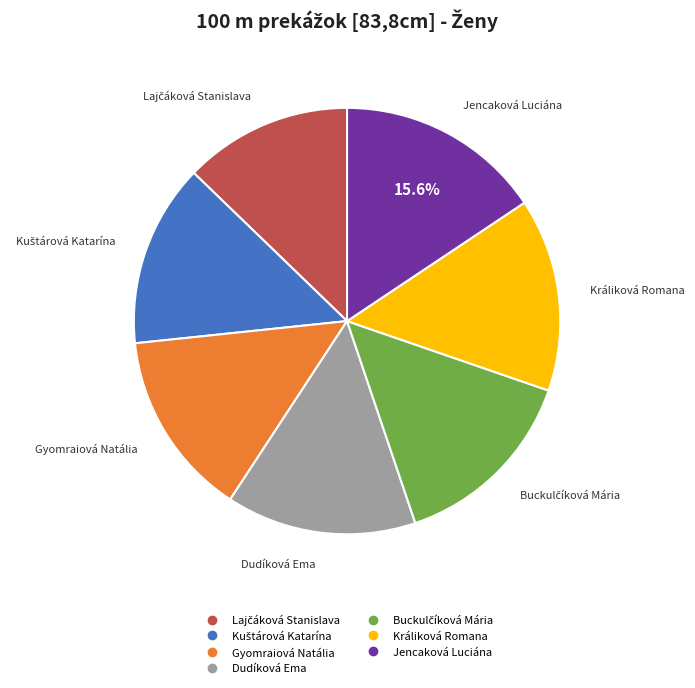

What percentage do Jencaková Luciána and Gyomraiová Natália together represent?

29.7%